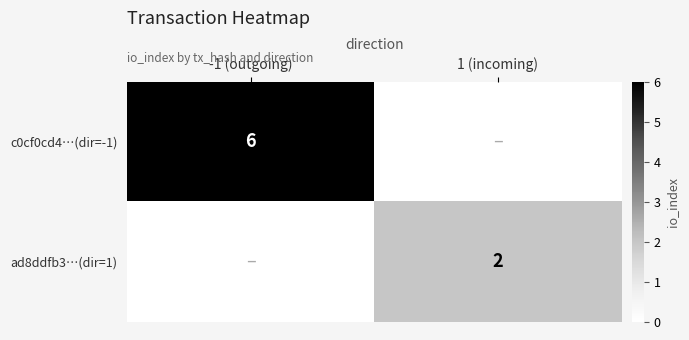

The value of c0cf0cd4…(dir=-1) at -1 (outgoing) is 9. True or false?

False